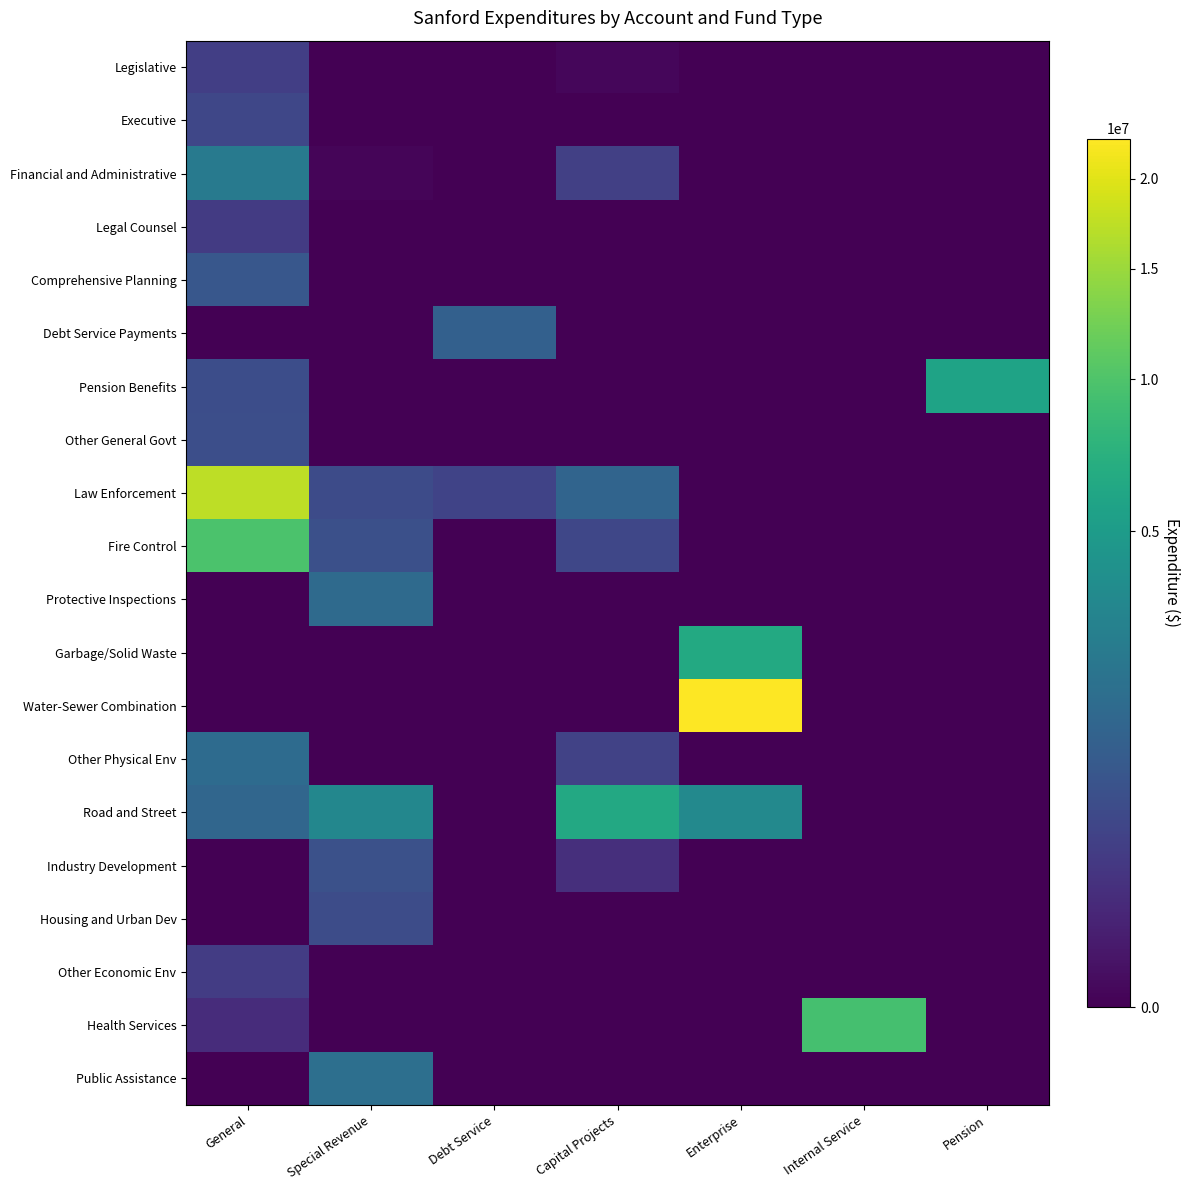

What is the total value across all series at Capital Projects?

9017998